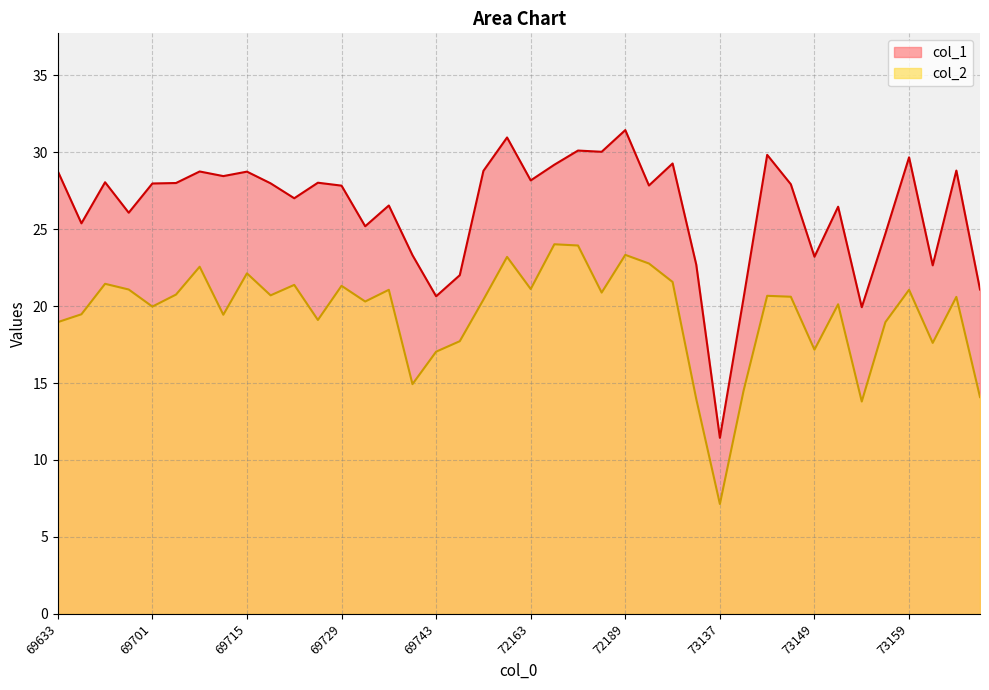

At 72195, list the series in order from largest to smallest.

col_1, col_2